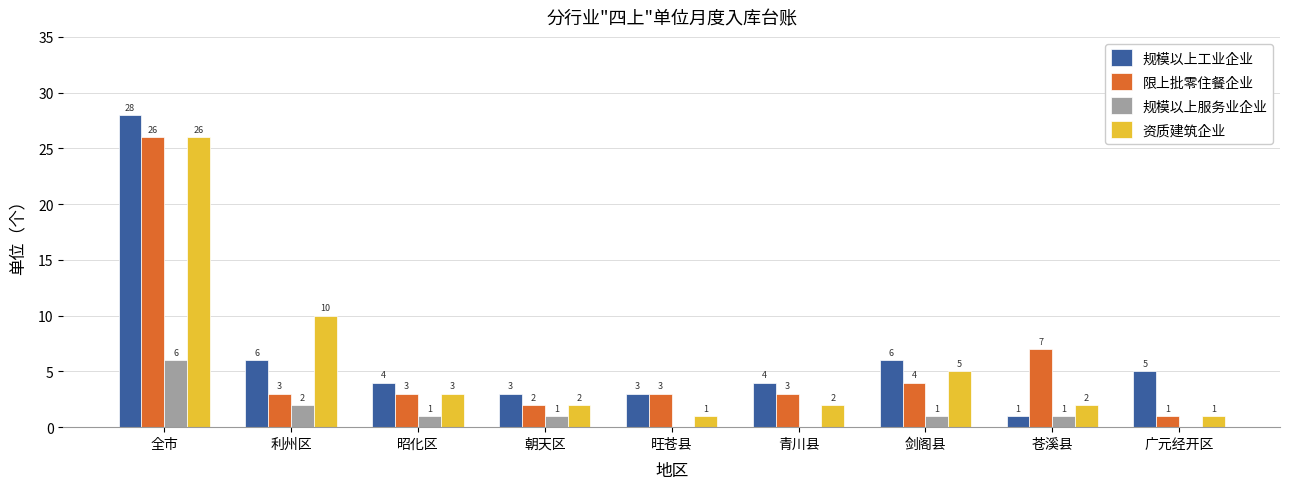

Count the number of categories in the chart.

9